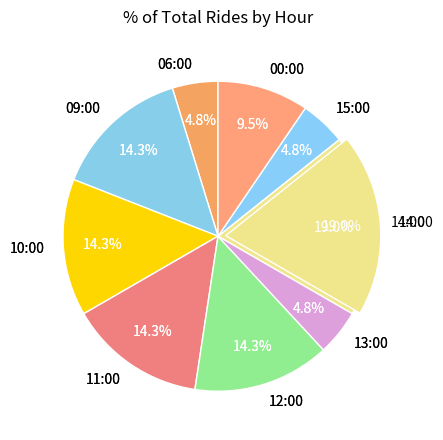

What is the largest slice in the pie chart?

14:00